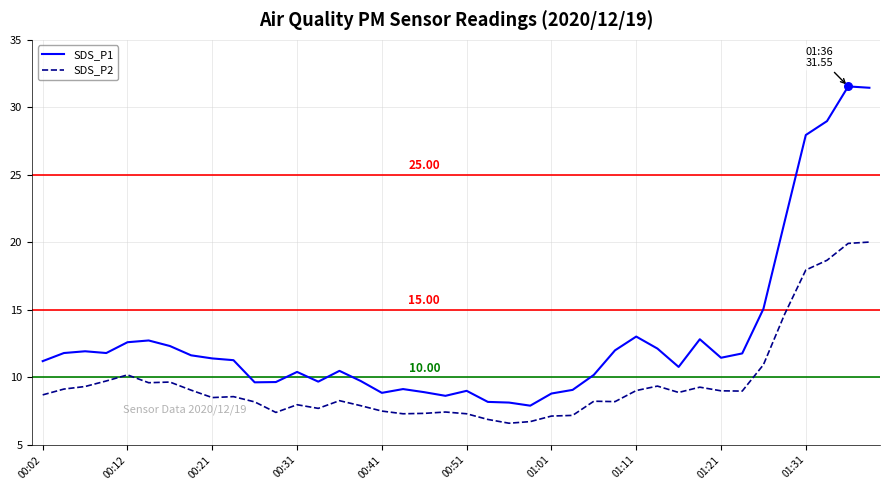

True or false: SDS_P1 and SDS_P2 intersect in this chart.

False